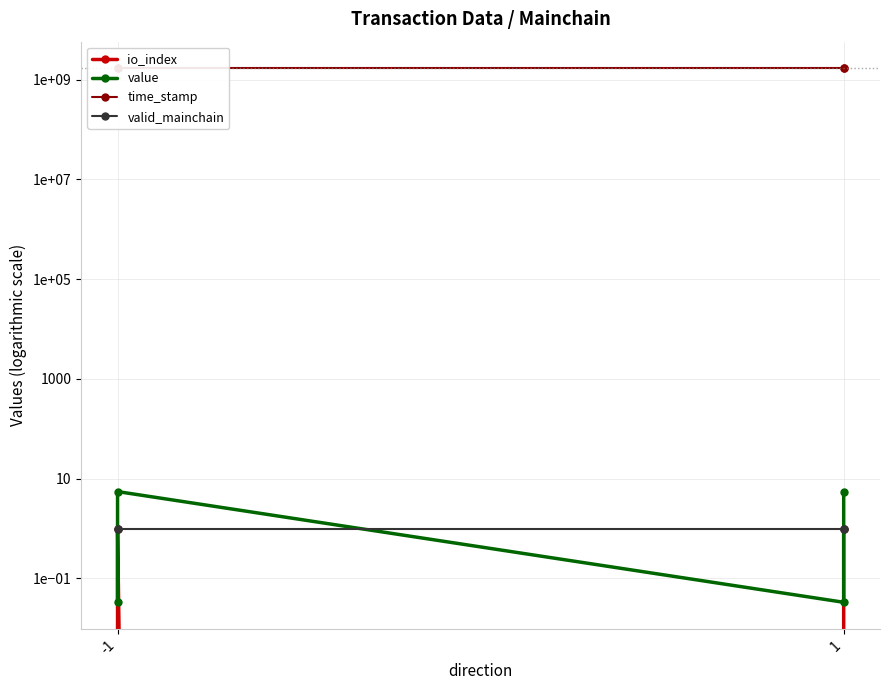

What is the value of the valid_mainchain point at the 2nd from the left?

1.0